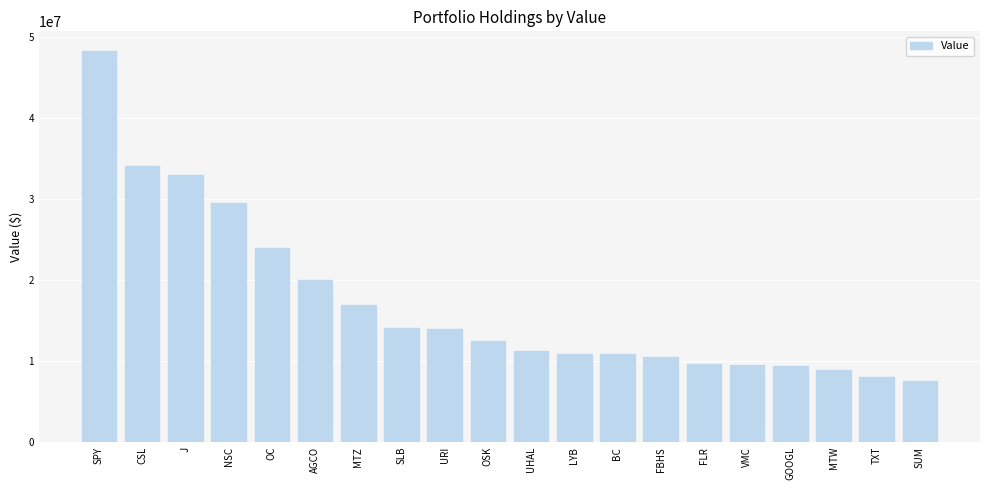

What is the label of the 10th bar from the left?

OSK